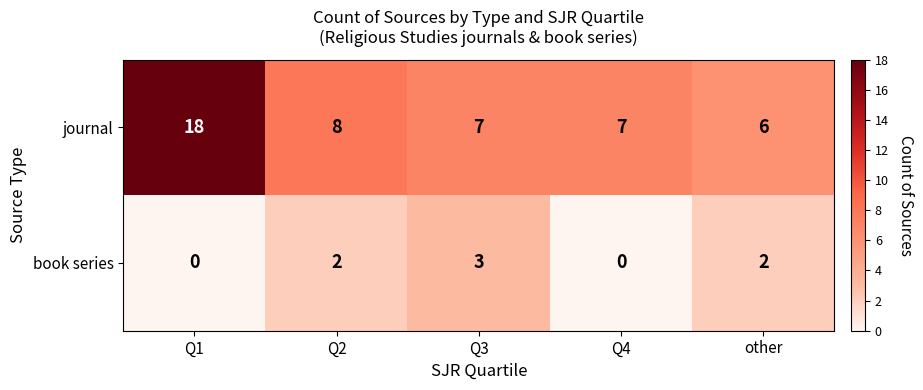

What is the spread (max minus min) of values at Q1?

18